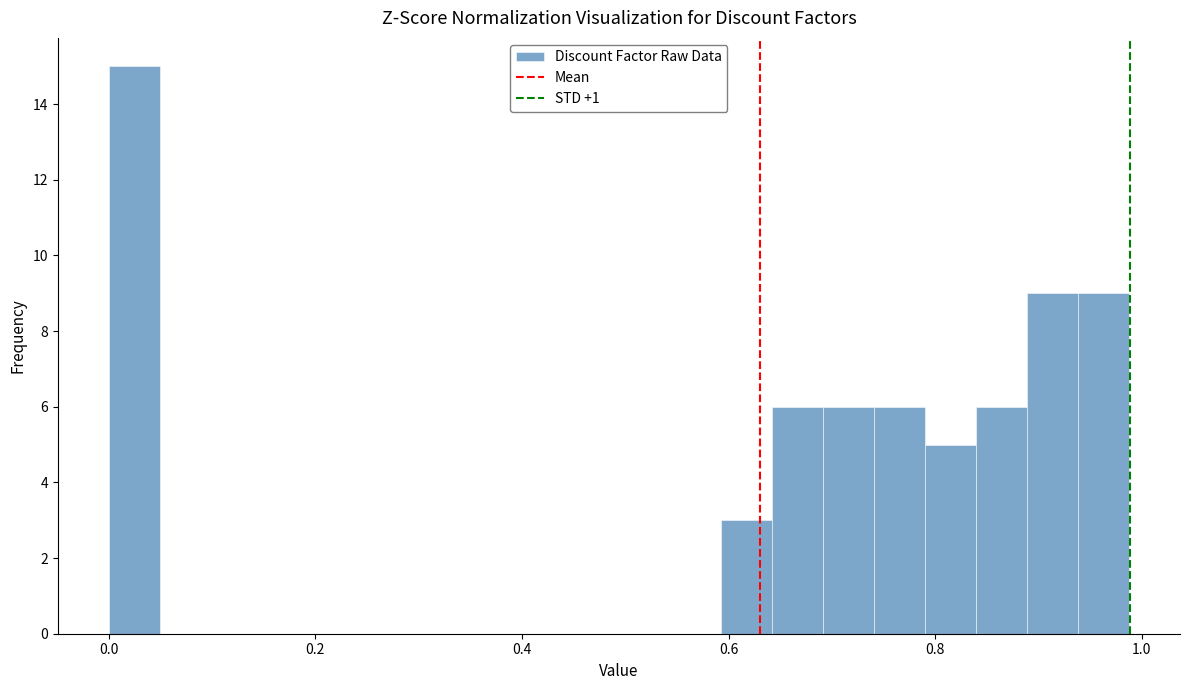

Read against the x-axis, roughly where is the centre of the tallest bar?

0.02